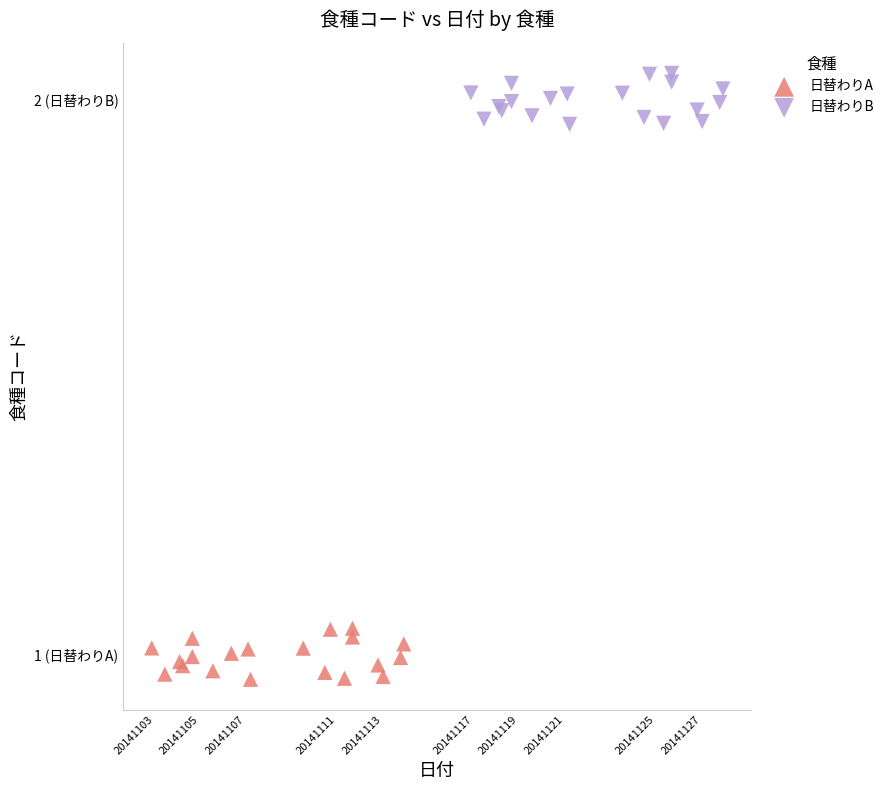

What are all the series names shown in the legend?

日替わりA, 日替わりB